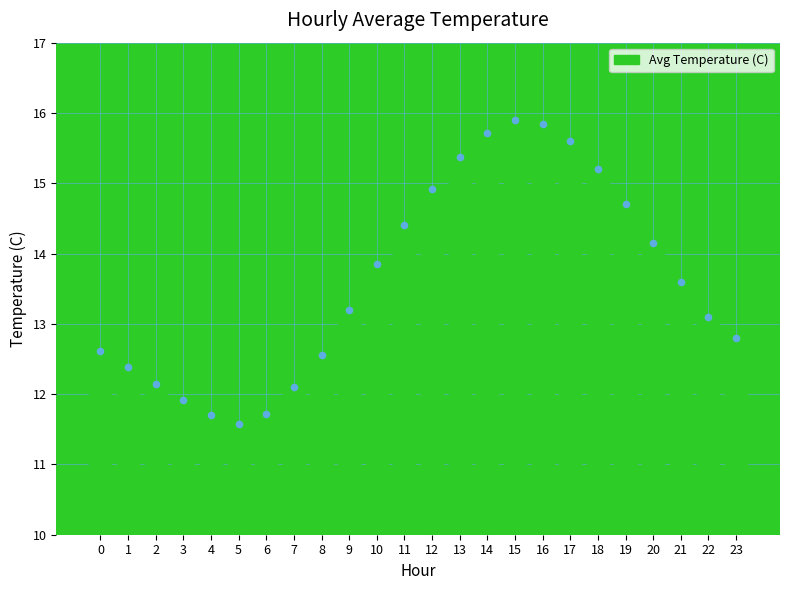

What is the change in value from 9 to 17?

+2.4